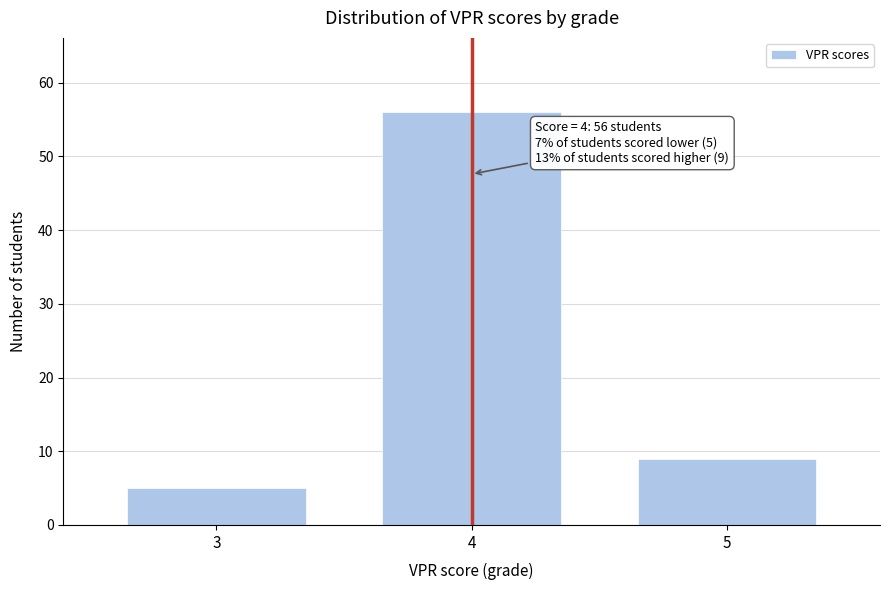

Reading left to right, extract all data points from this chart.

3=5	4=56	5=9